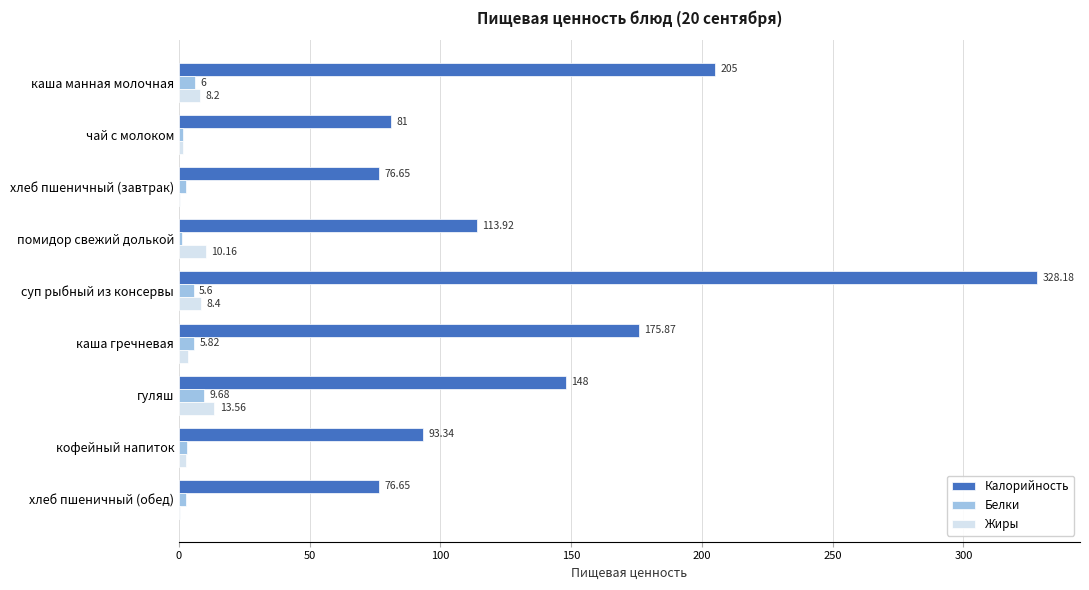

What is the total value across all series at чай с молоком?

84.0